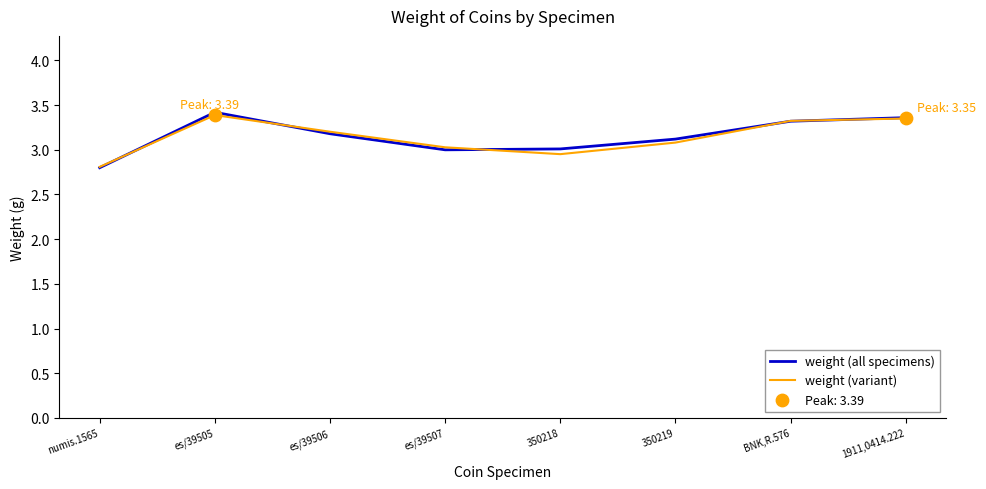

Which series has the largest range (max minus min)?

weight (all specimens)